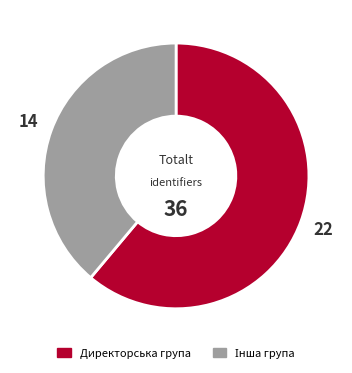

Does any single category account for the majority?

Yes